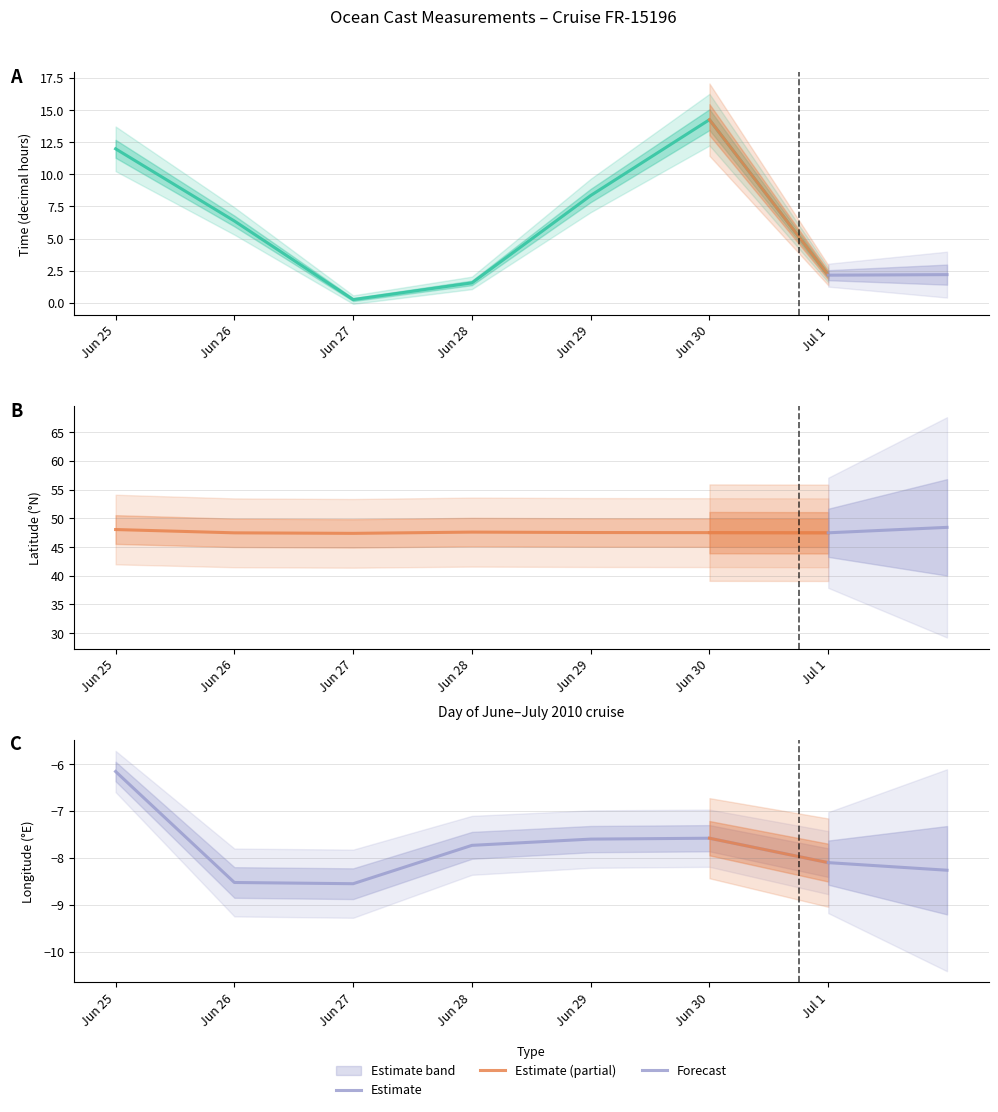

What is the total value across all series at Jun 27?

39.1